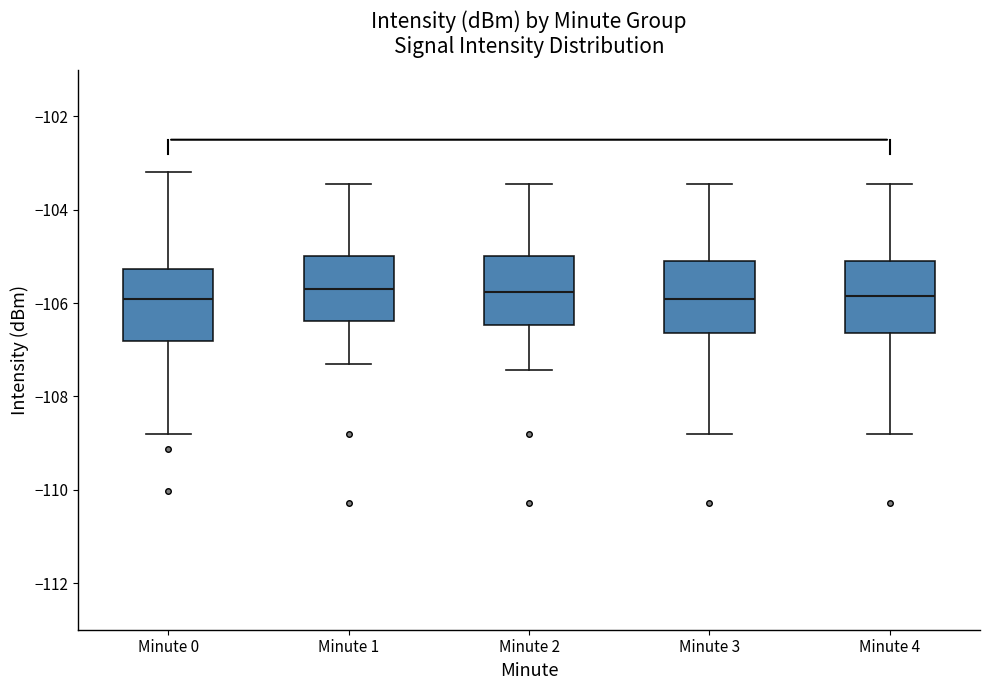

Where does the lower whisker of the box for Minute 4 end on the y-axis? The values are not printed on the chart, so give them approximately, as read against the axis.

-108.8